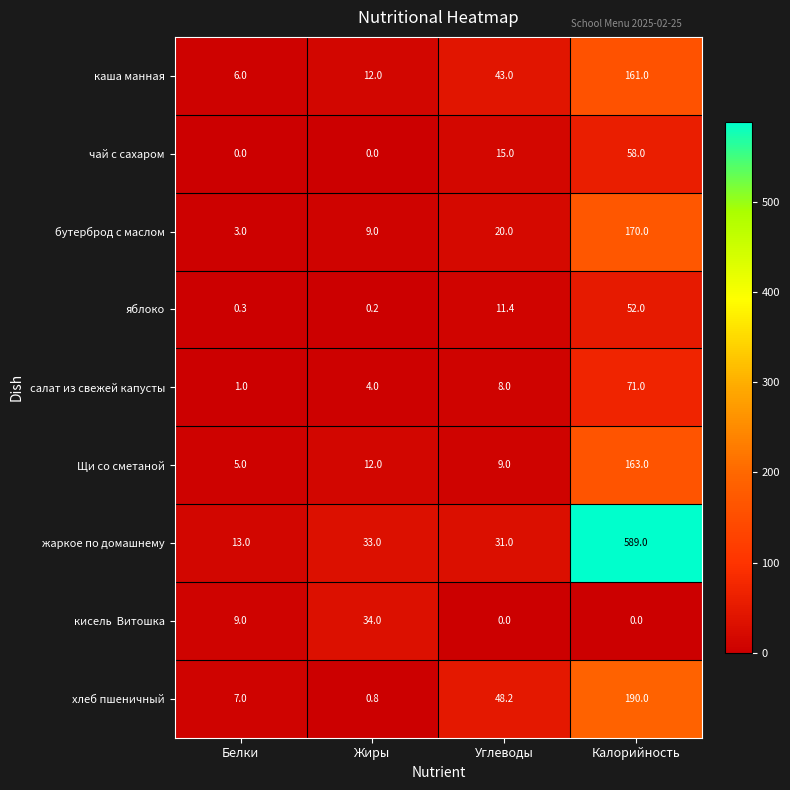

At which label does салат из свежей капусты reach its minimum?

Белки